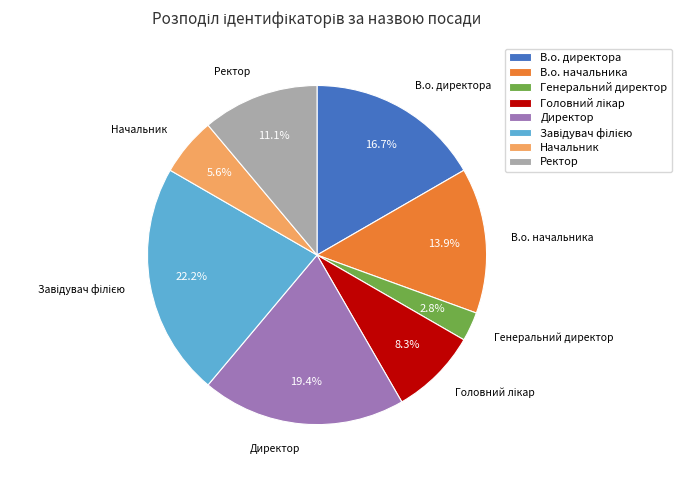

Does any single category account for the majority?

No